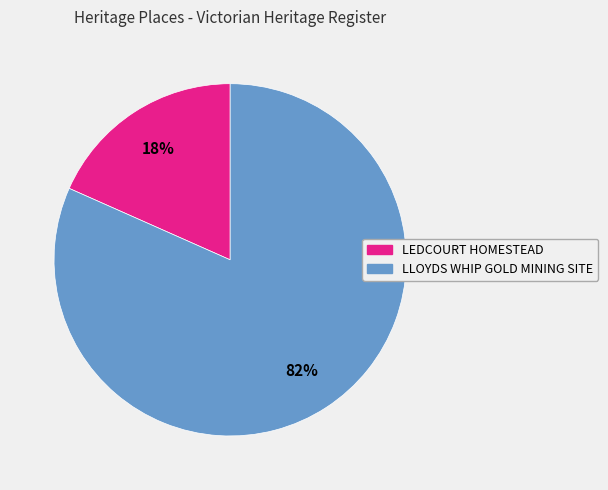

True or false: LLOYDS WHIP GOLD MINING SITE accounts for 82% of the total.

True